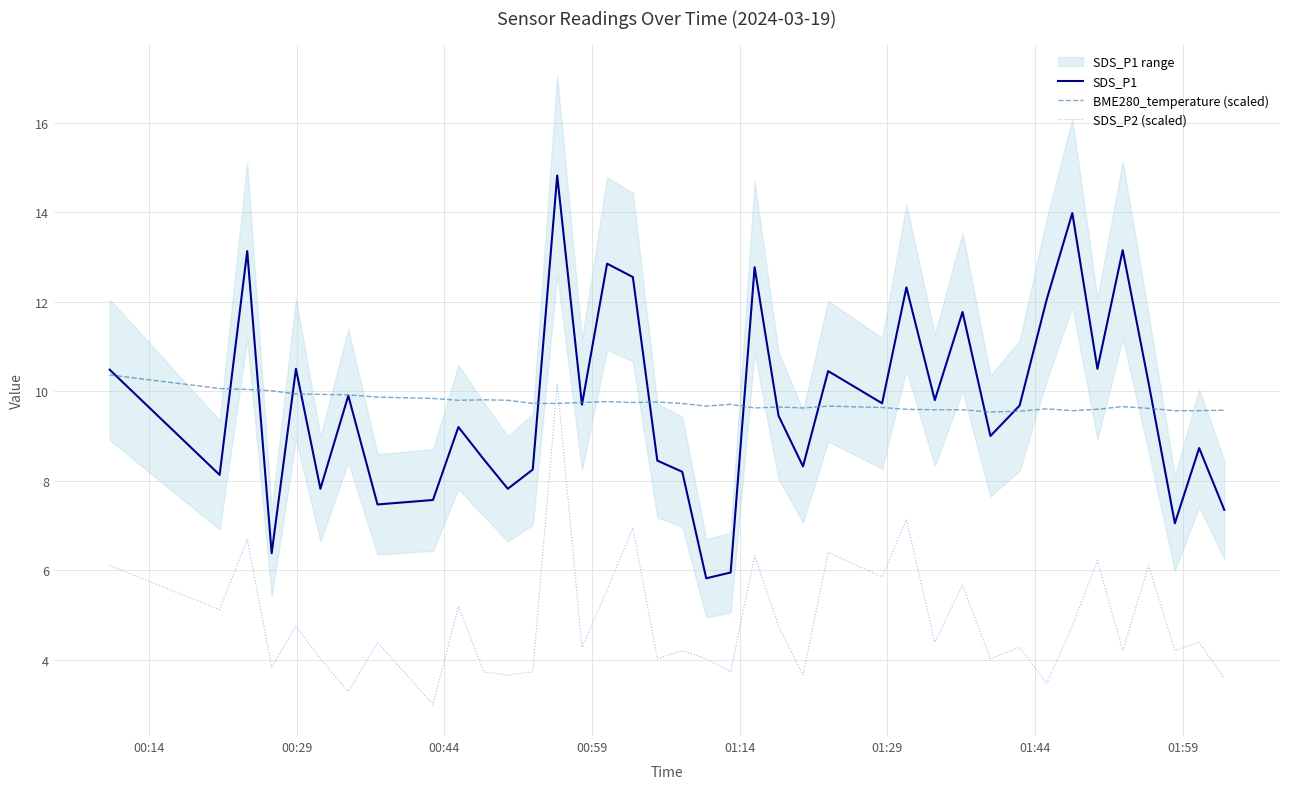

True or false: SDS_P2 (scaled) and SDS_P1 intersect in this chart.

False